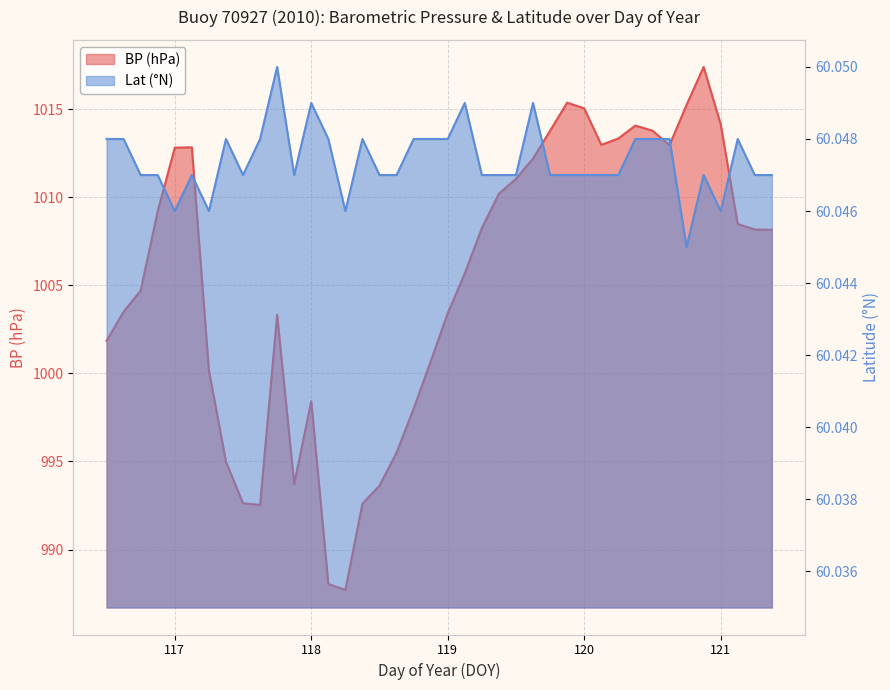

What is the spread (max minus min) of values at 118.125?

928.0